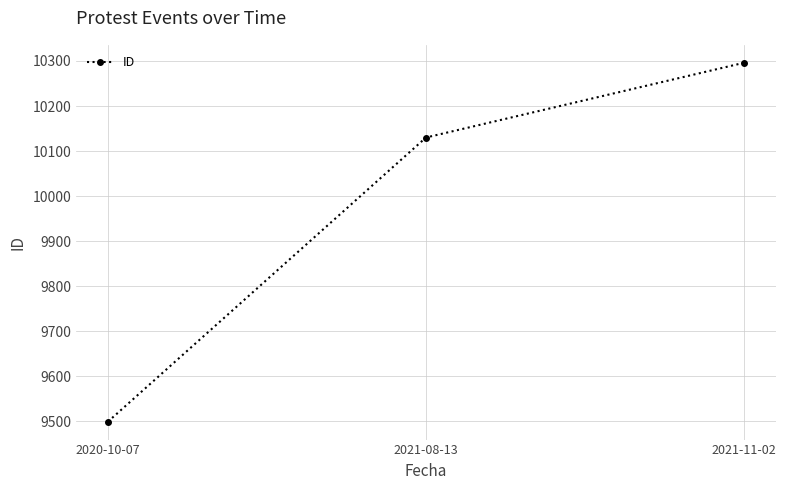

What is the change in value from 2021-08-13 to 2021-11-02?

+166